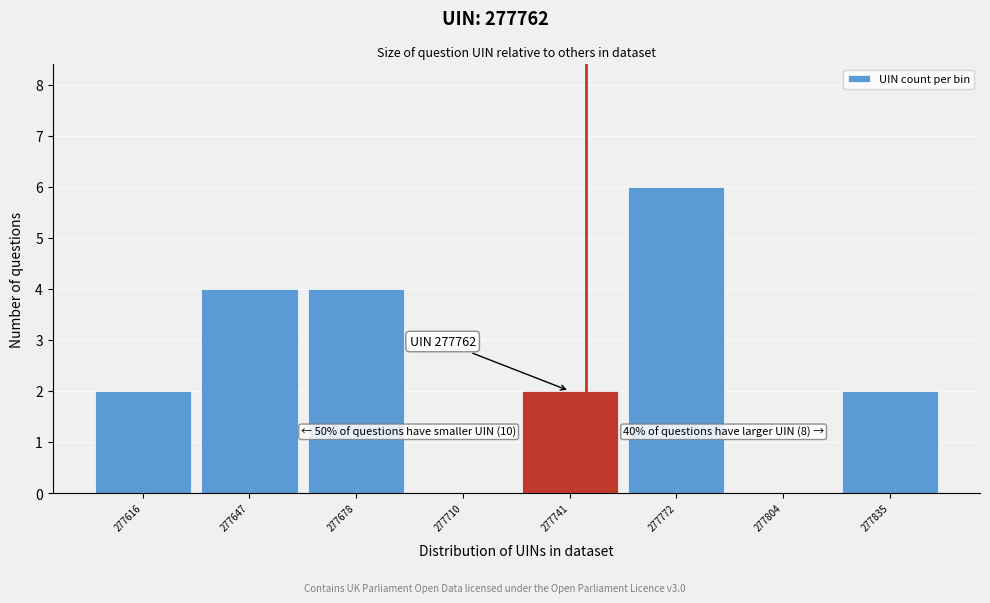

Reading left to right, transcribe all the data shown in this chart.

277616=2	277647=4	277678=4	277710=0	277741=2	277772=6	277804=0	277835=2